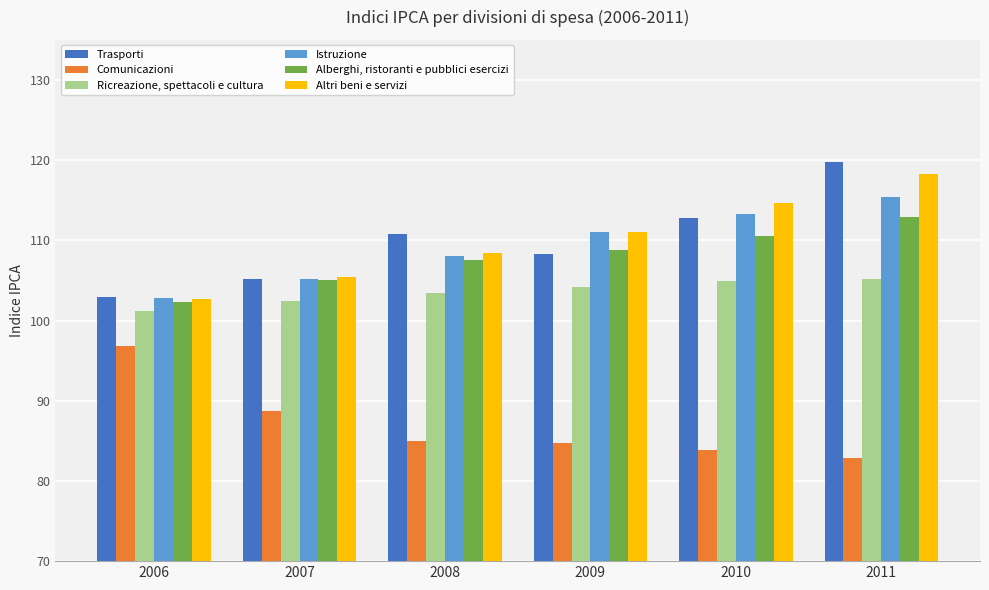

What is the difference between the second highest and minimum values in the Istruzione series?

10.5